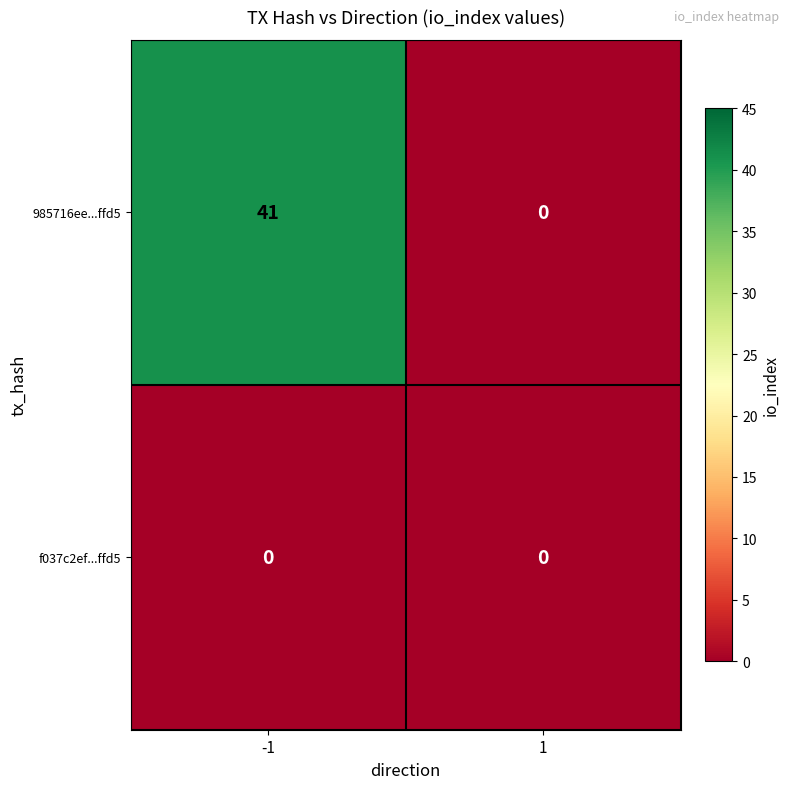

What is the greatest value displayed?

41